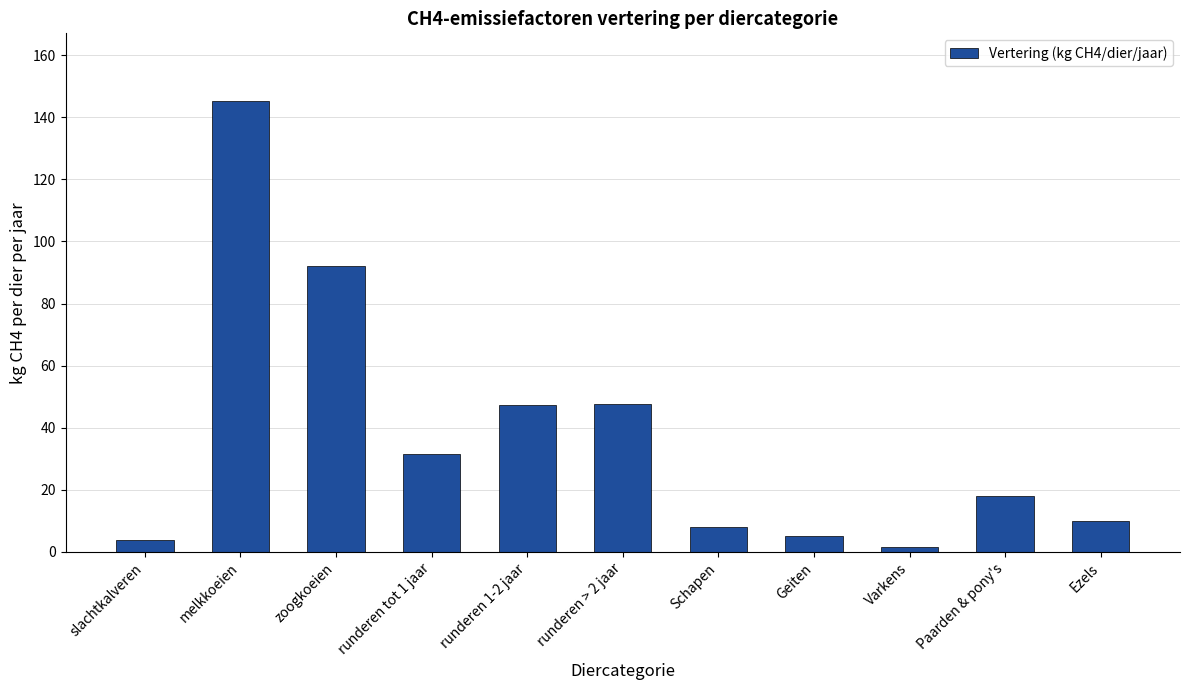

How many series are shown in this chart?

1